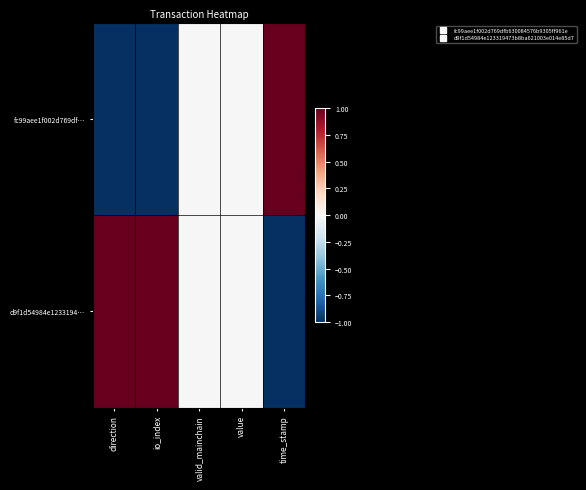

Which series changed the most between io_index and valid_mainchain?

fc99aee1f002d769df…